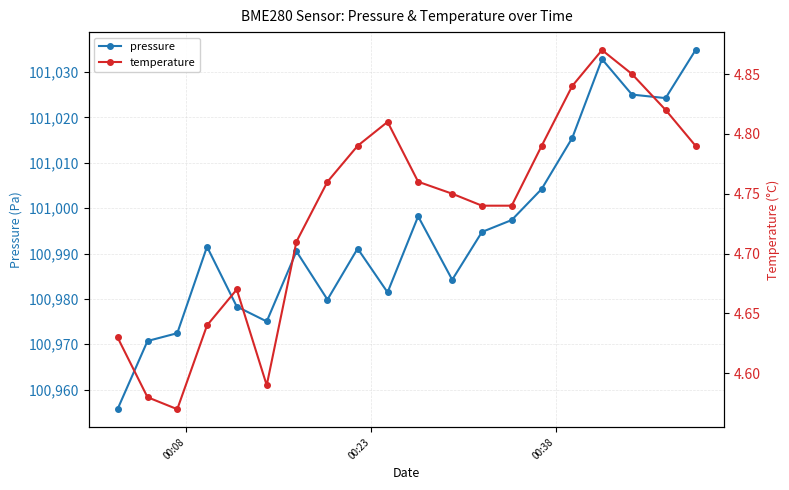

How many data points does each series have?

20